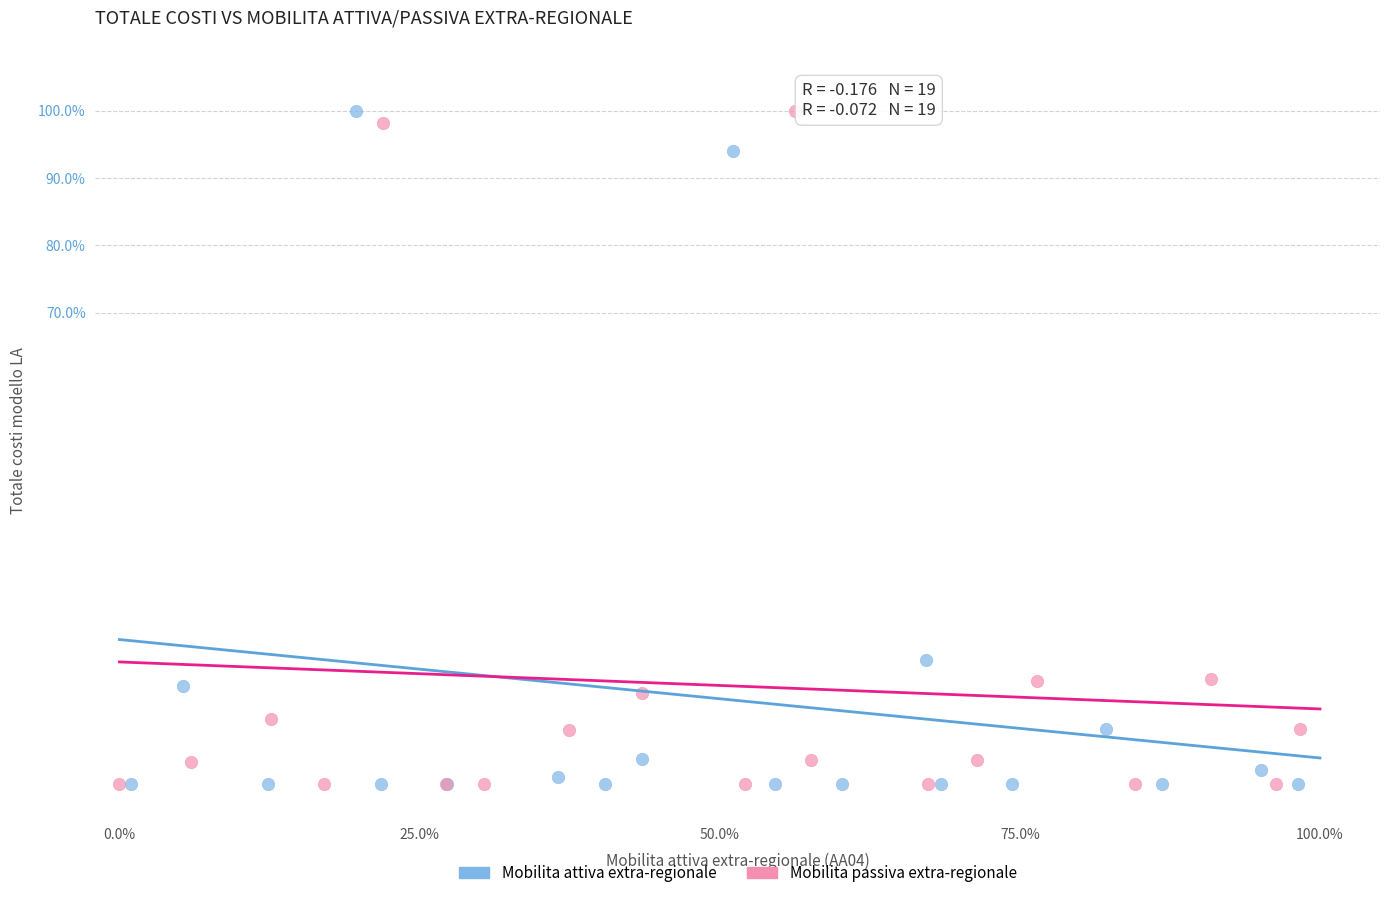

What are all the series names shown in the legend?

Mobilita attiva extra-regionale, Mobilita passiva extra-regionale